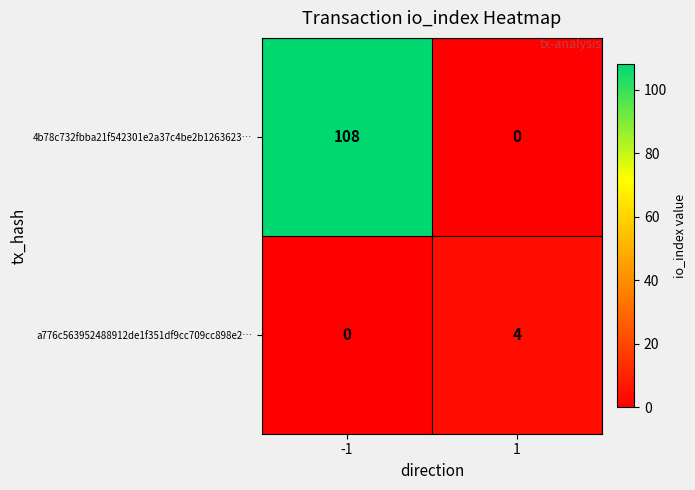

At how many categories does at least one series exceed 102?

1